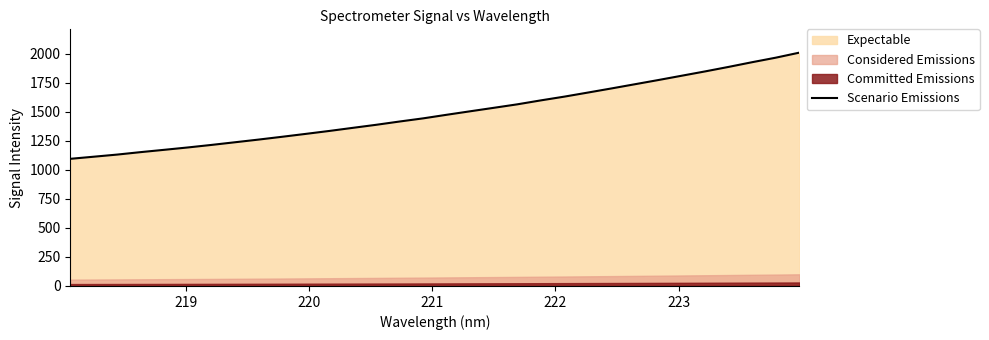

What is the minimum value for Scenario Emissions?

1095.8